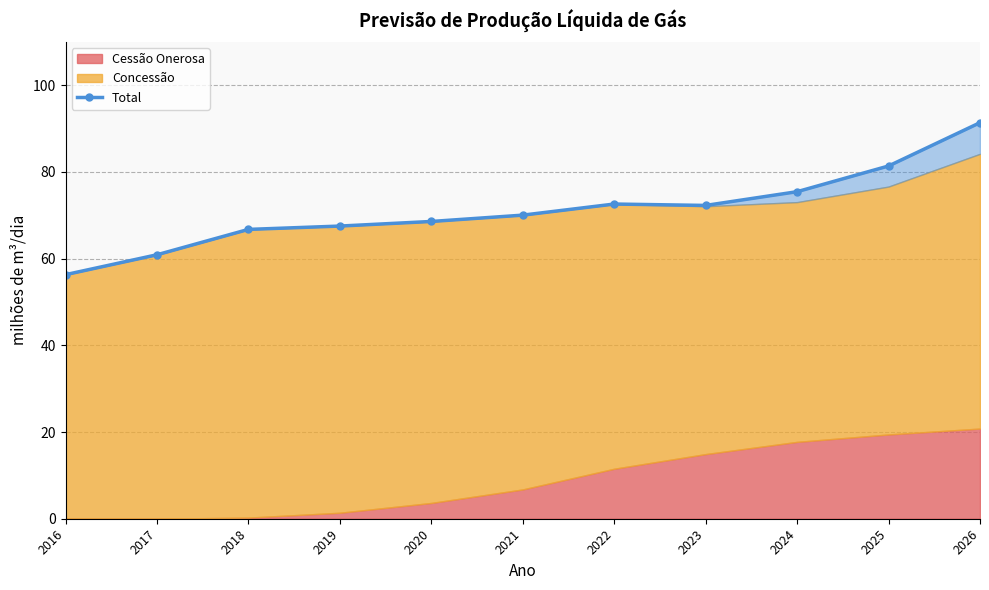

What is the change in value from 2016 to 2017?

+4.6